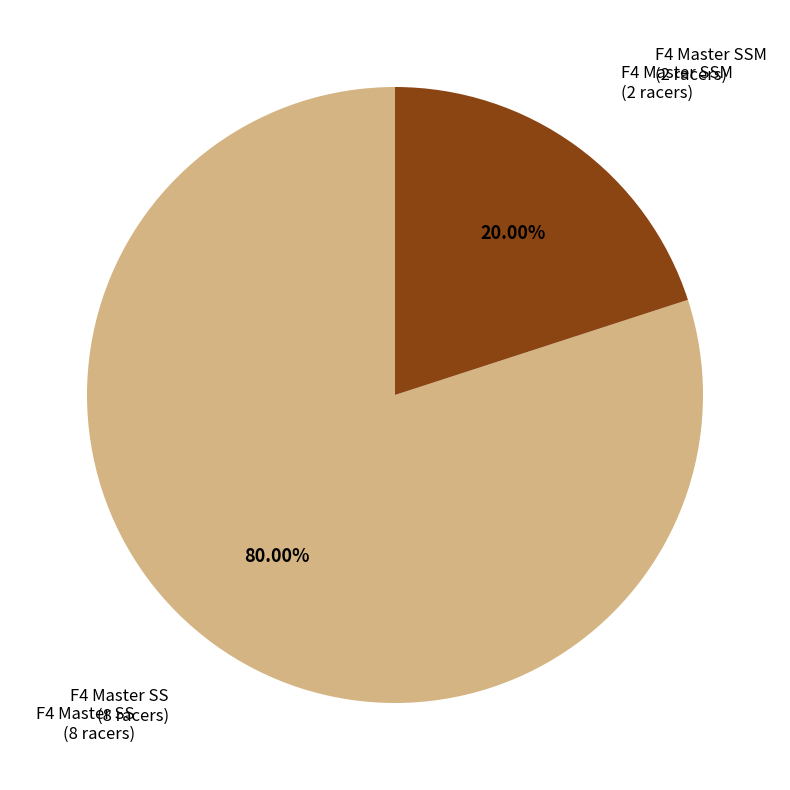

What is the ratio of the value at F4 Master SS to the value at F4 Master SSM?

4.0